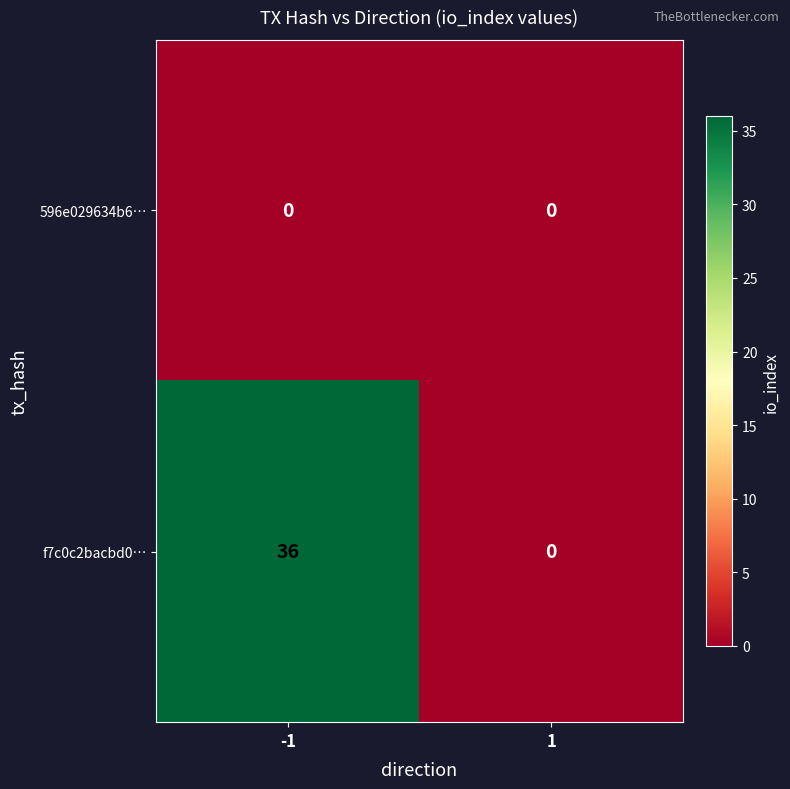

Which series has the largest range (max minus min)?

f7c0c2bacbd0…